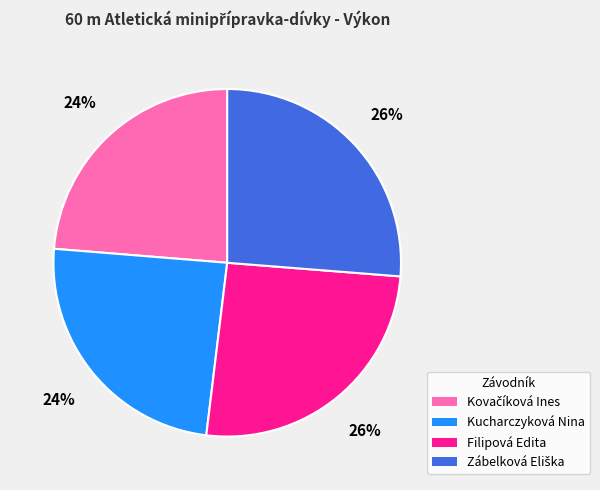

Is there a majority slice in this chart?

No